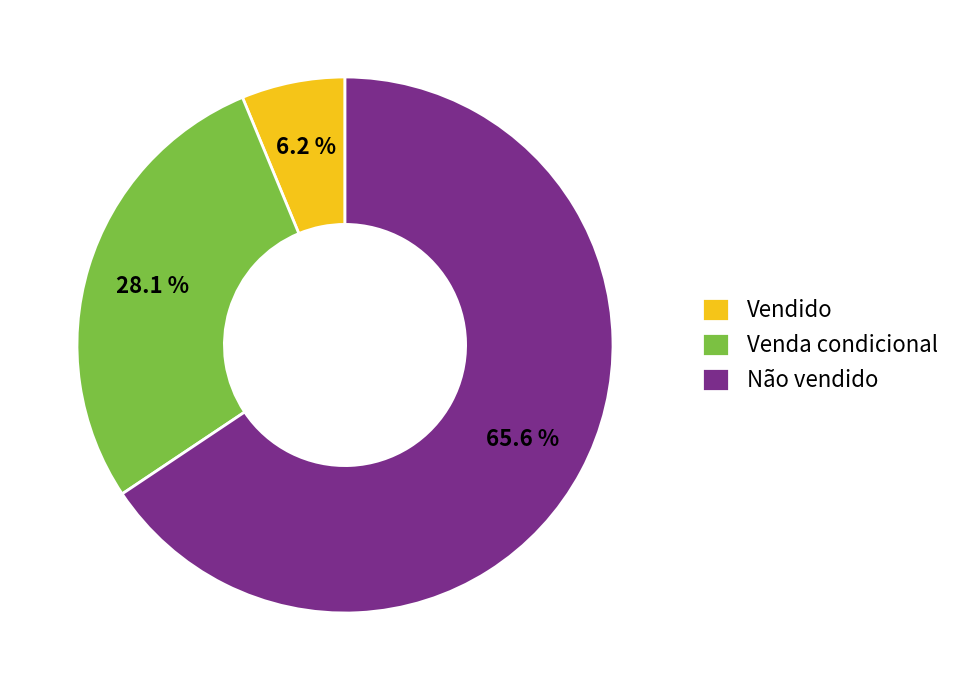

Which has a higher value, Venda condicional or Vendido?

Venda condicional